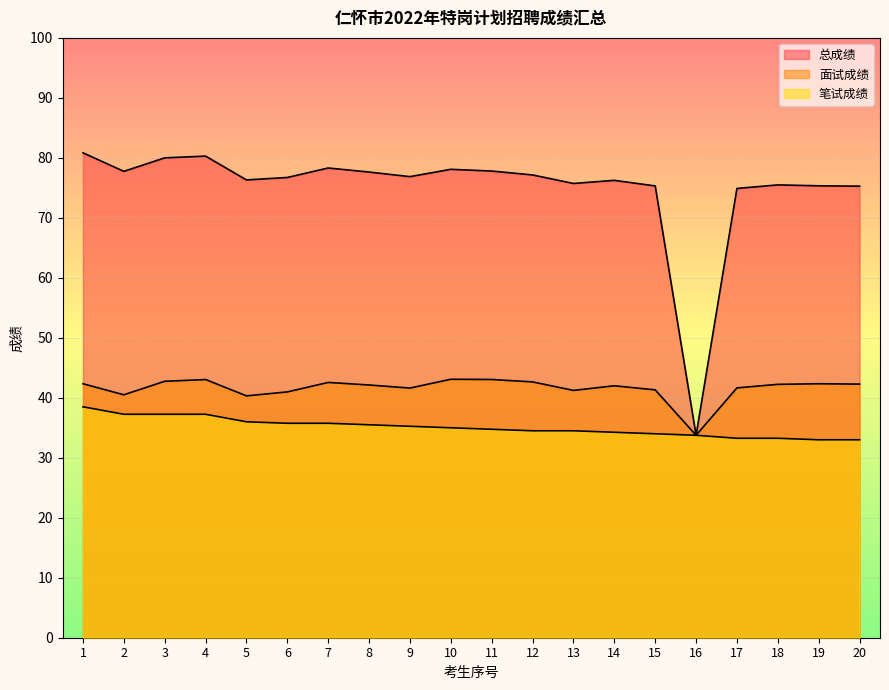

List the series in order of their peak value, highest first.

总成绩, 面试成绩, 笔试成绩